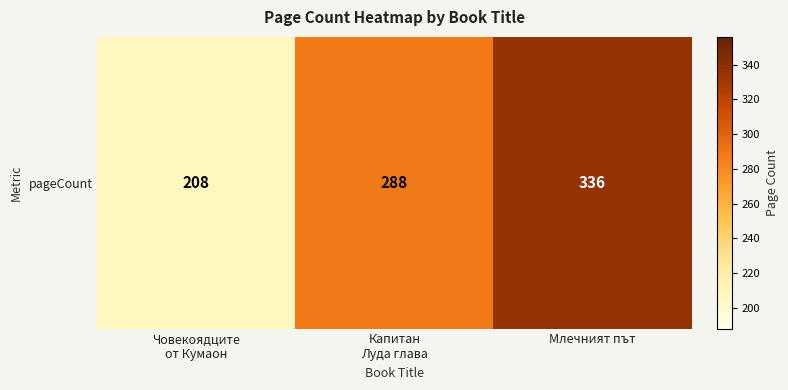

What is the change in value from Човекоядците
от Кумаон to Капитан
Луда глава?

+80